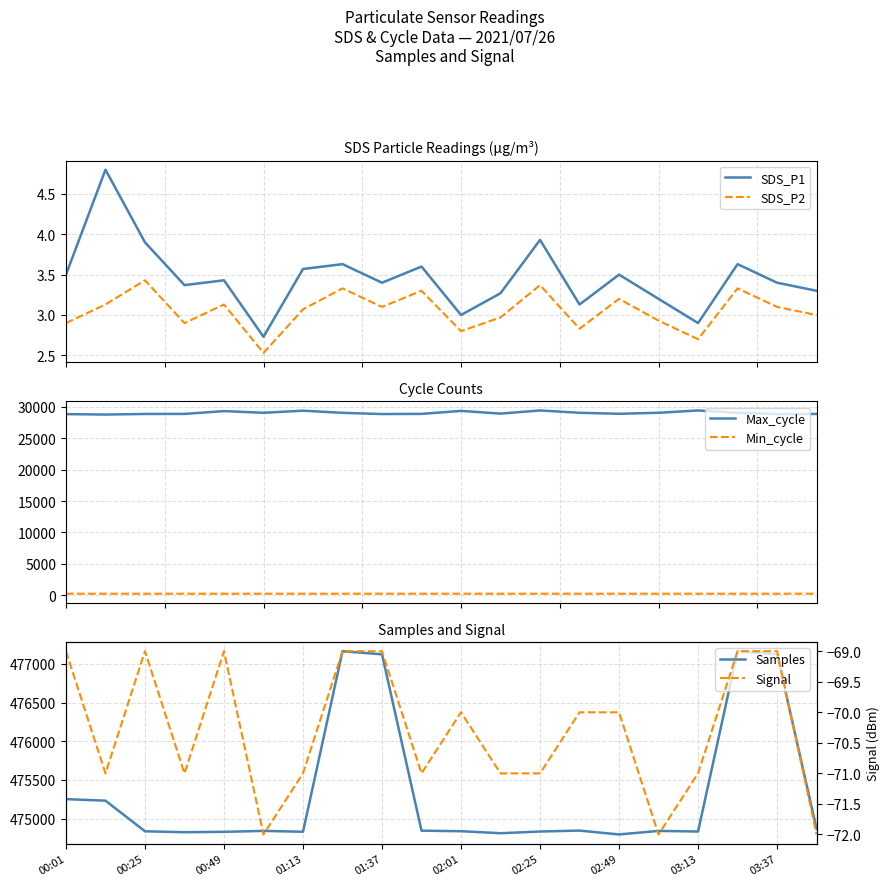

True or false: SDS_P1 and Signal cross at least once.

False